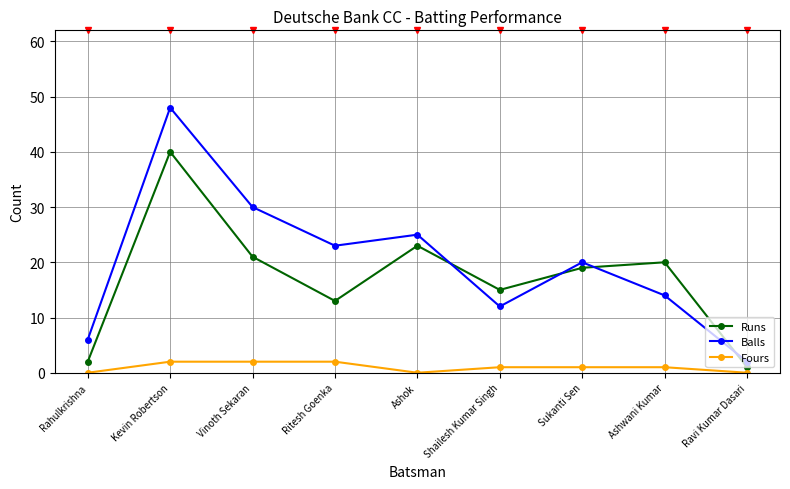

Rank the series by their average value, from lowest to highest.

Fours, Runs, Balls